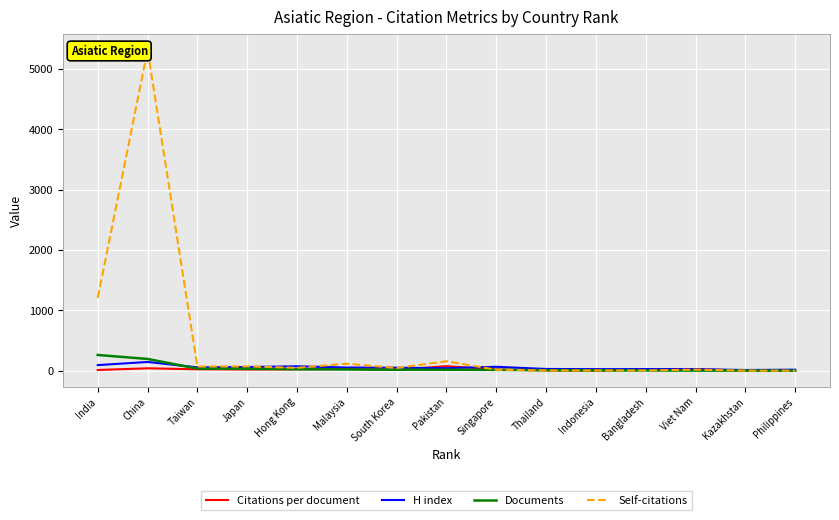

What are all the series names shown in the legend?

Citations per document, H index, Documents, Self-citations